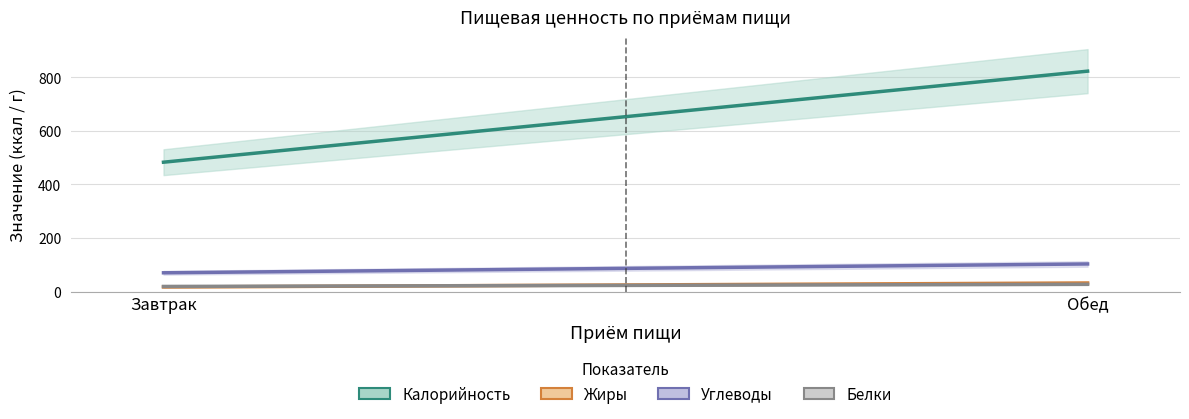

What position from the right is Завтрак?

2